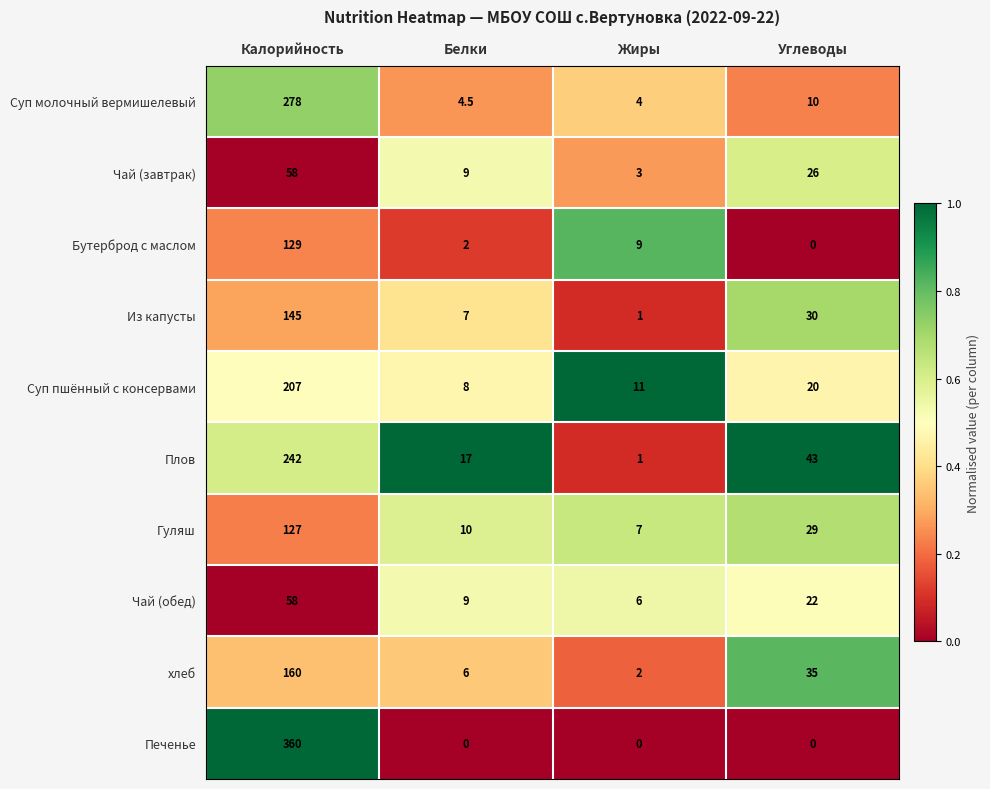

List the labels in order of Суп молочный вермишелевый value, smallest first.

Жиры, Белки, Углеводы, Калорийность